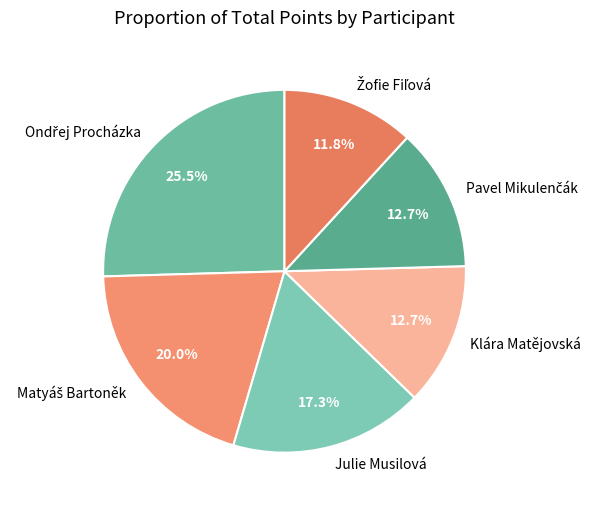

Is there any slice that represents more than half of the pie?

No